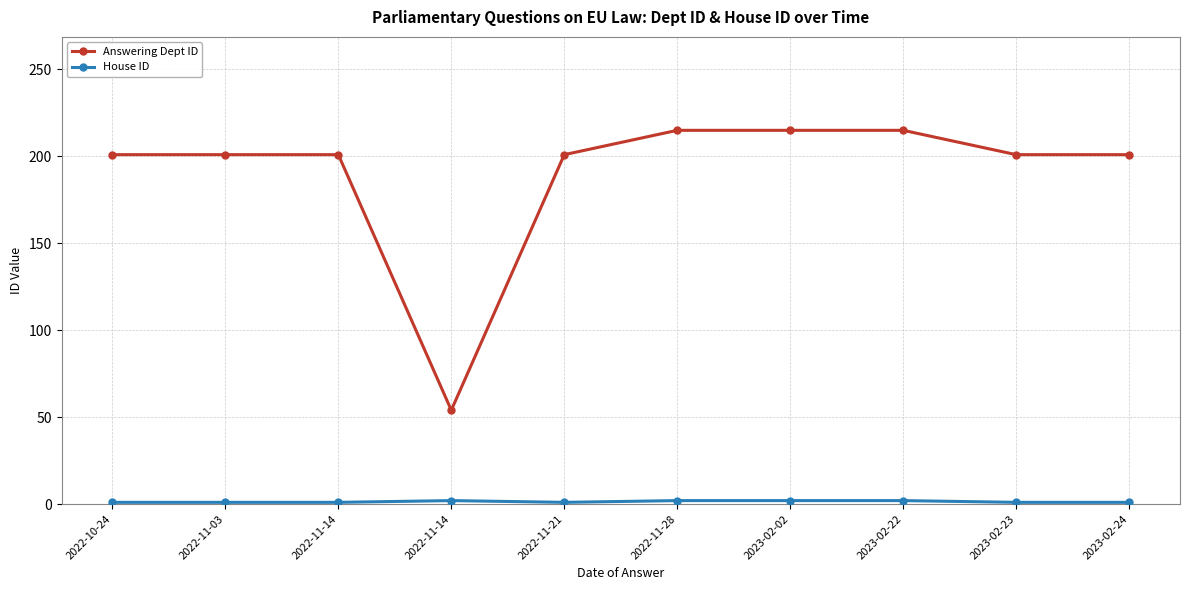

True or false: House ID and Answering Dept ID cross at least once.

False